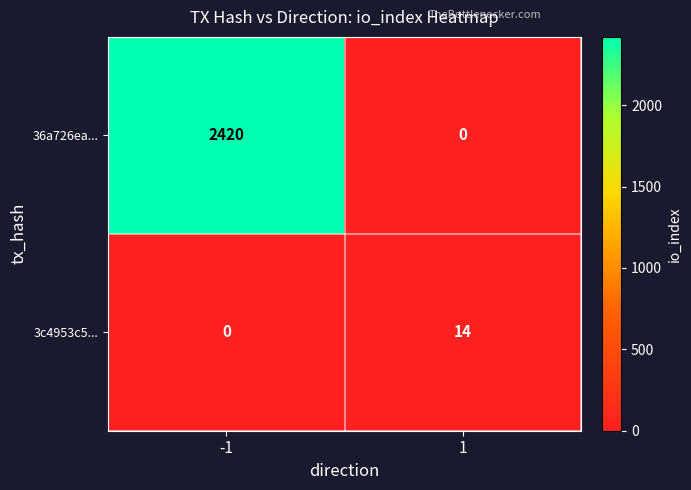

Which series has the largest range (max minus min)?

36a726ea...